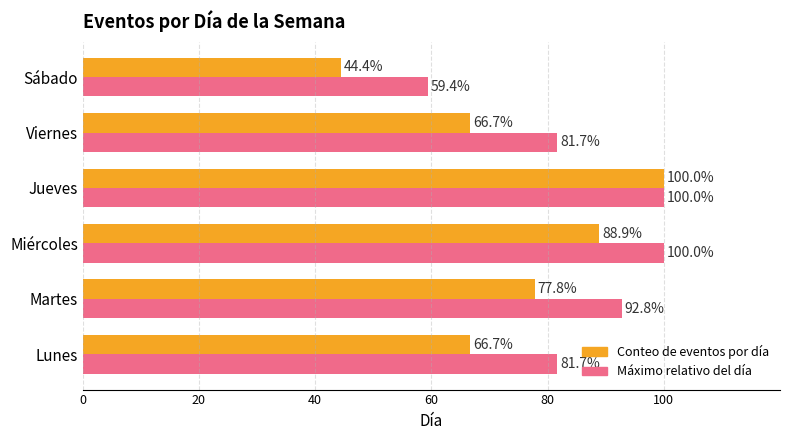

What is the greatest value displayed?

100.0